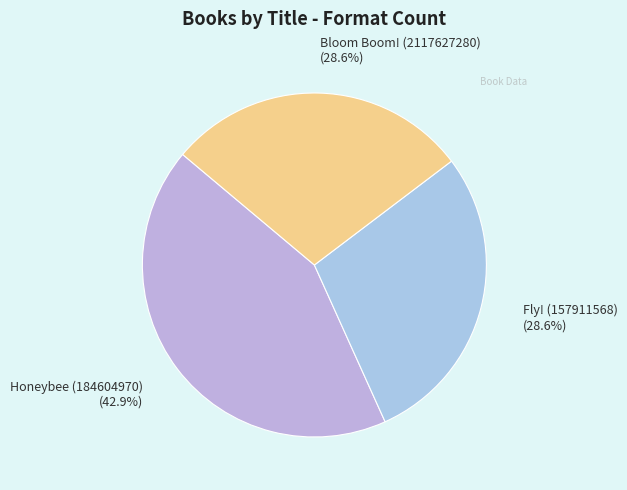

Does Honeybee (184604970) account for over 50% of the chart?

No